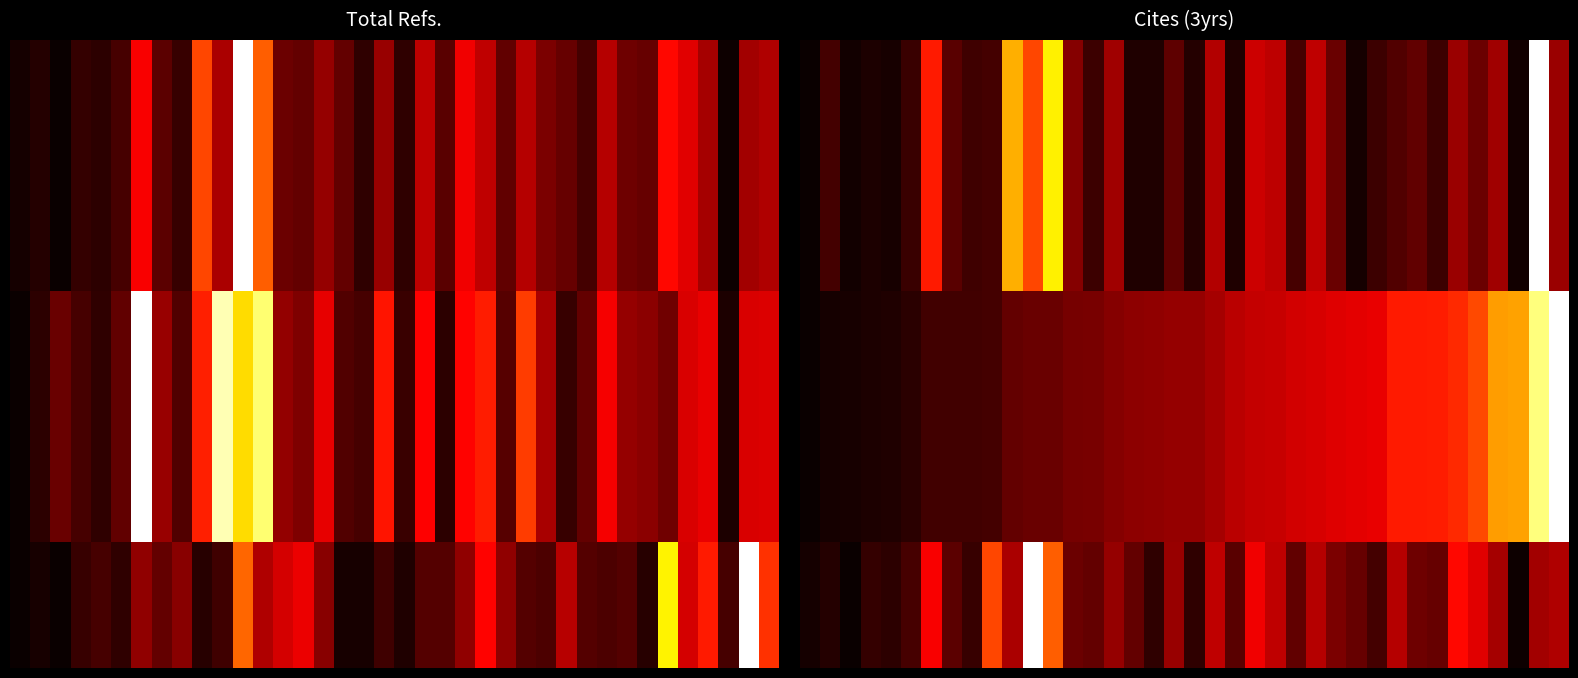

What is the maximum value shown in the chart?

1.0